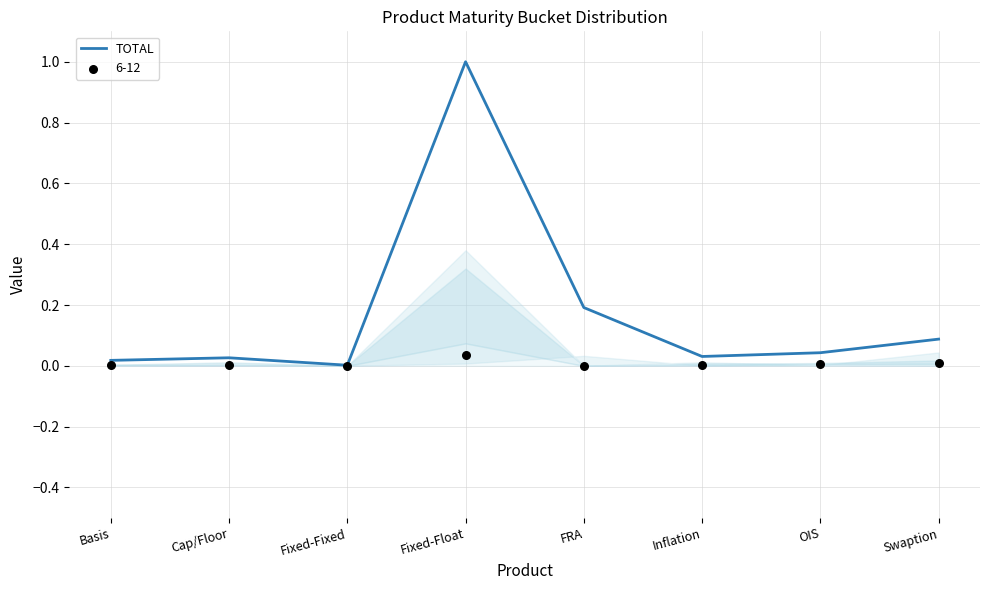

Between Fixed-Fixed and Cap/Floor, which is larger?

Cap/Floor